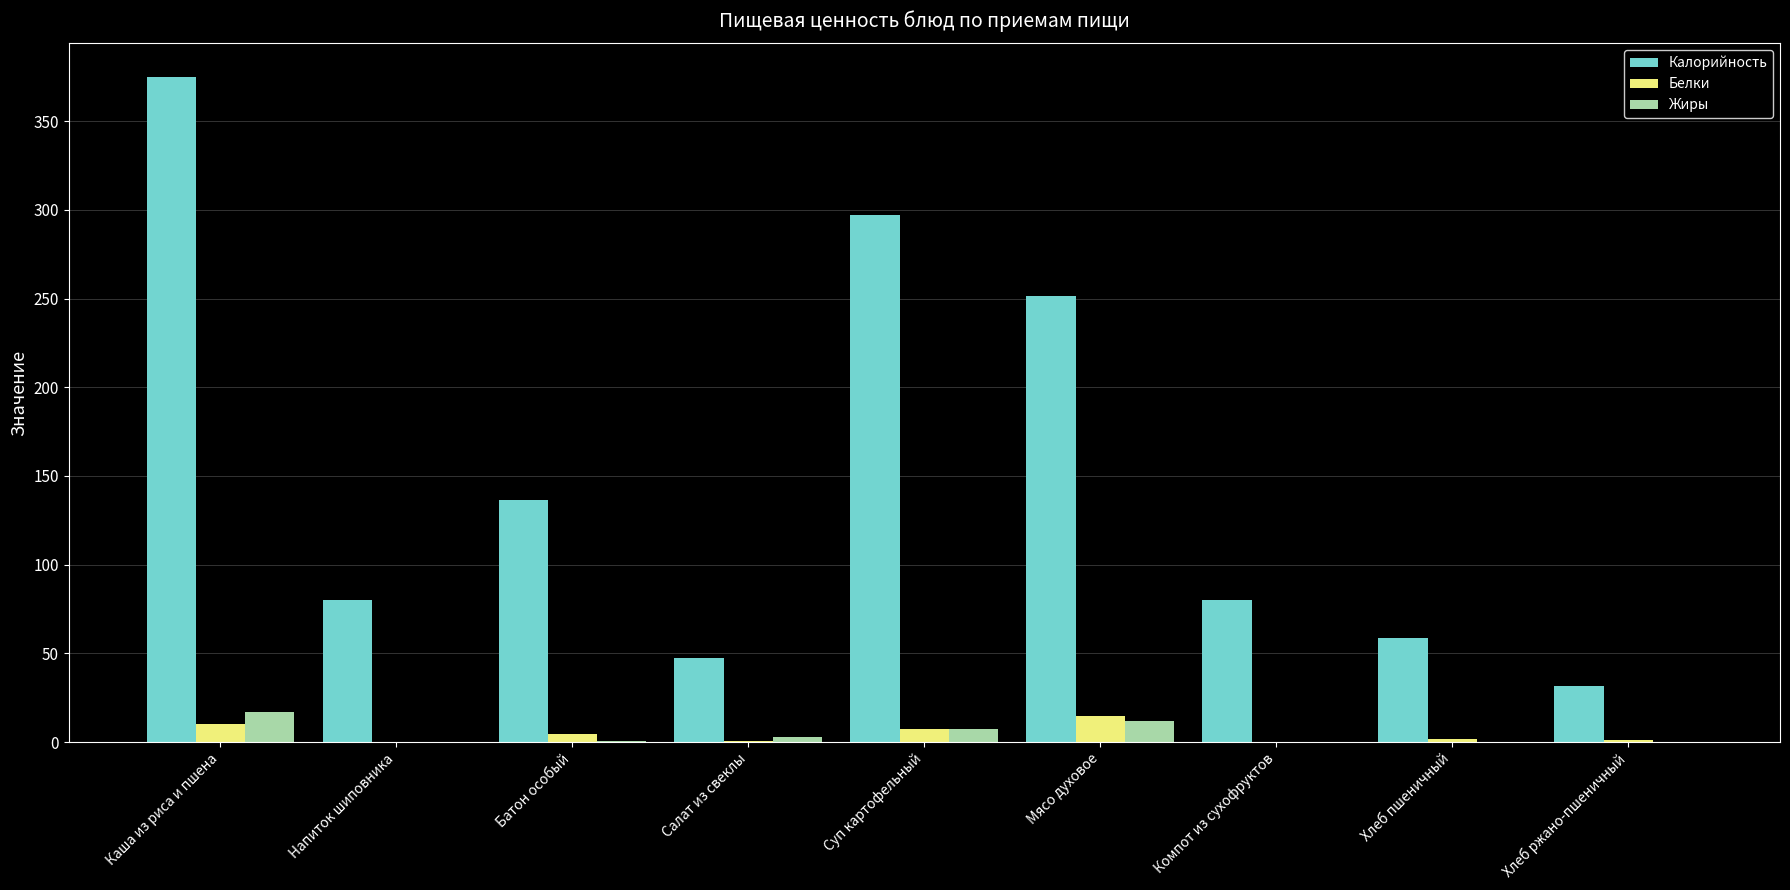

What is the greatest value displayed?

375.1